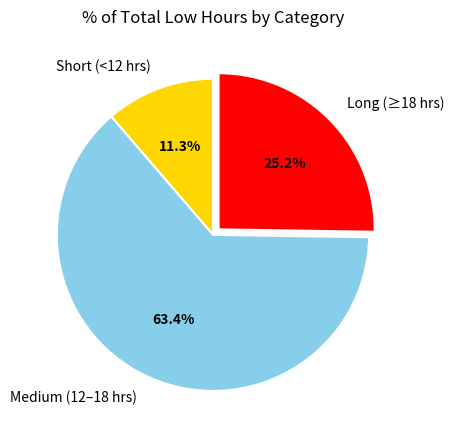

How many segments does this pie chart have?

3